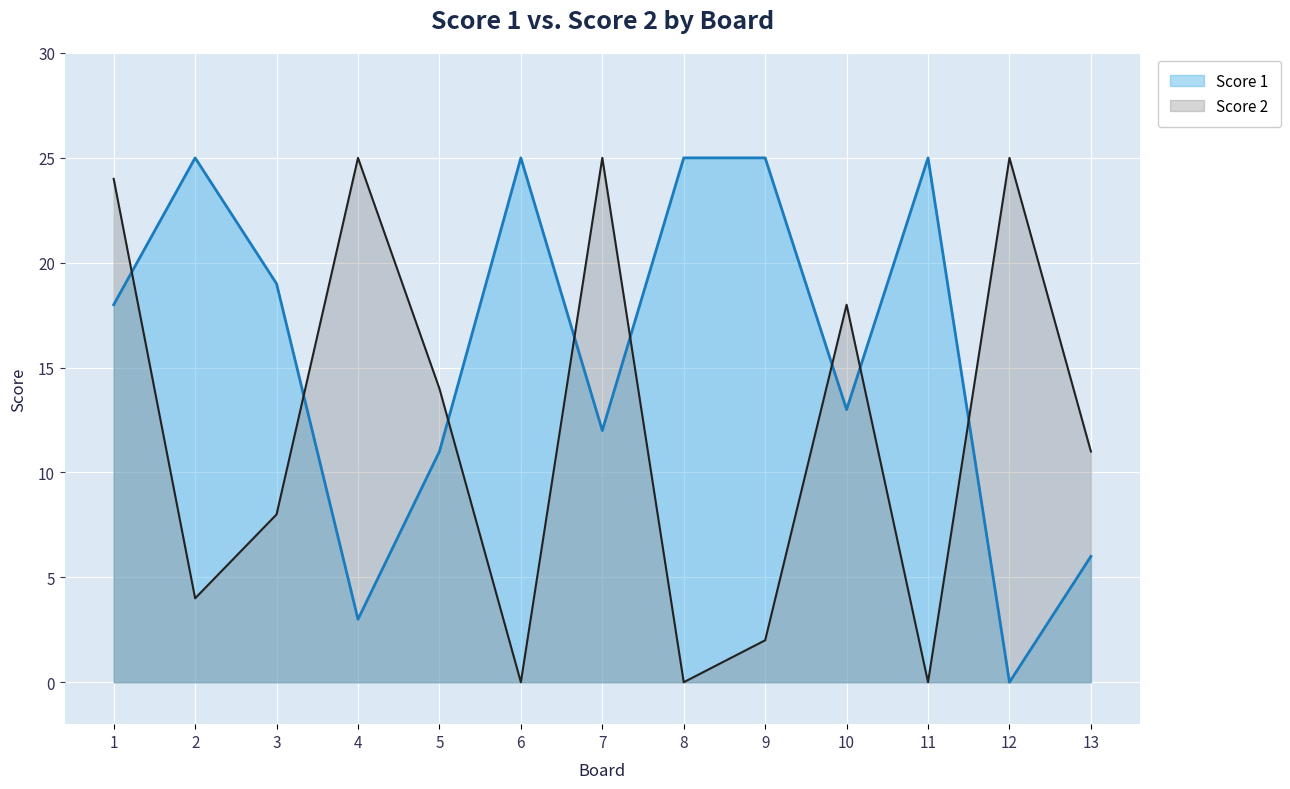

Count the number of data series in this chart.

2